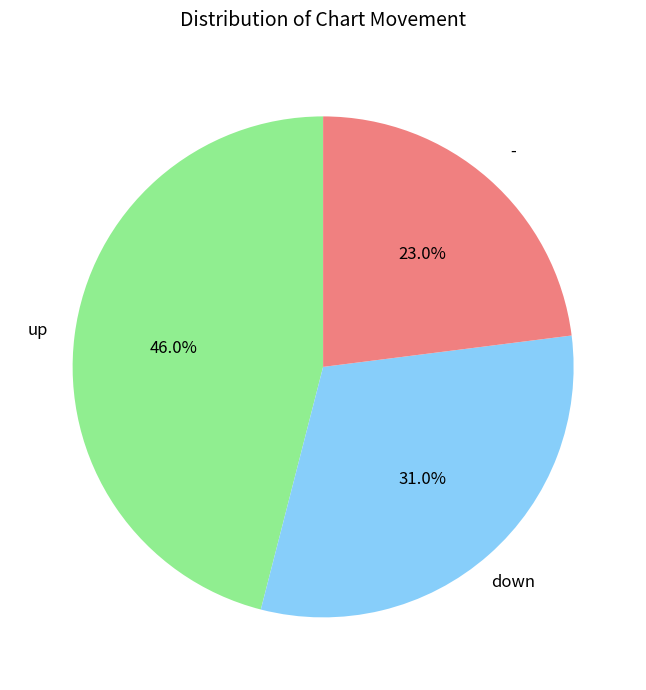

The - slice represents 23% of the pie. True or false?

True